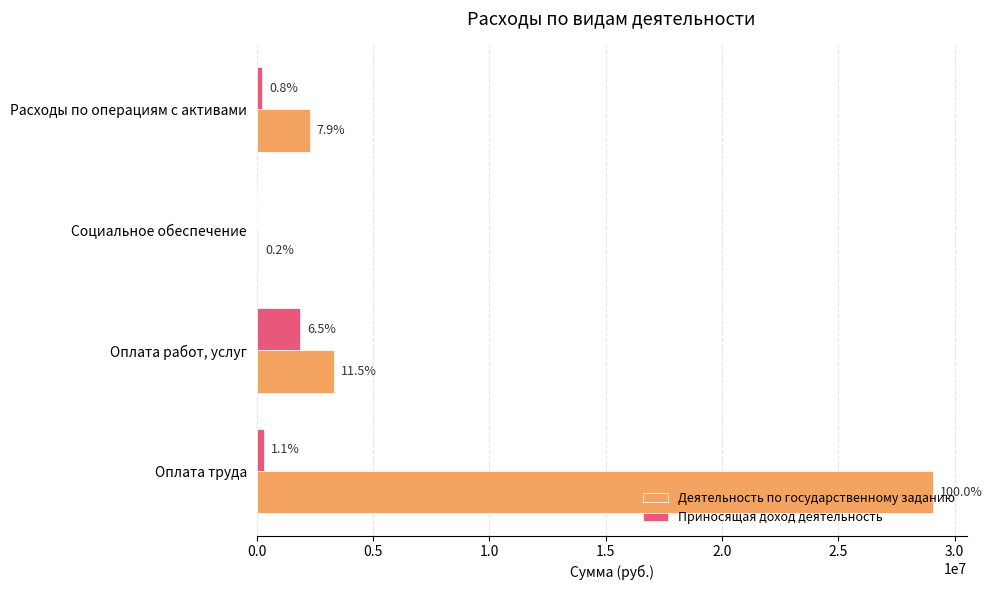

What are all the series names shown in the legend?

Деятельность по государственному заданию, Приносящая доход деятельность